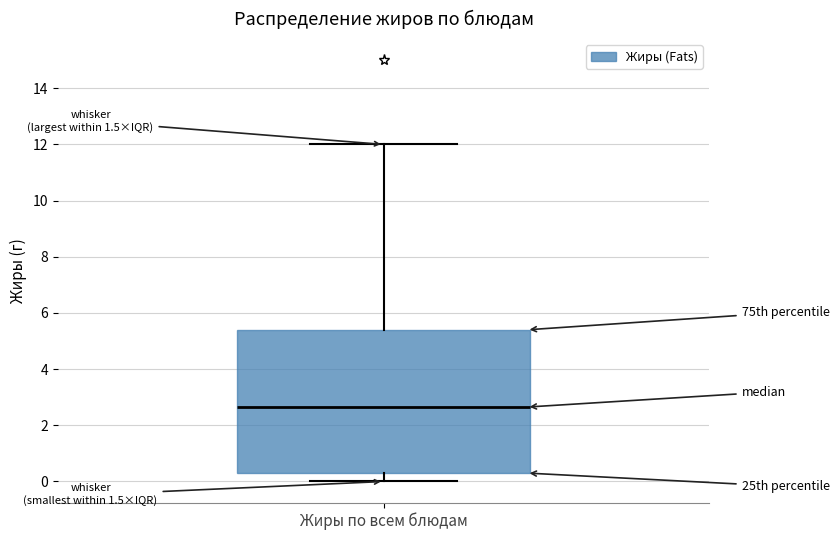

Where does the upper whisker of the box for Жиры по всем блюдам end on the y-axis? The values are not printed on the chart, so give them approximately, as read against the axis.

12.0